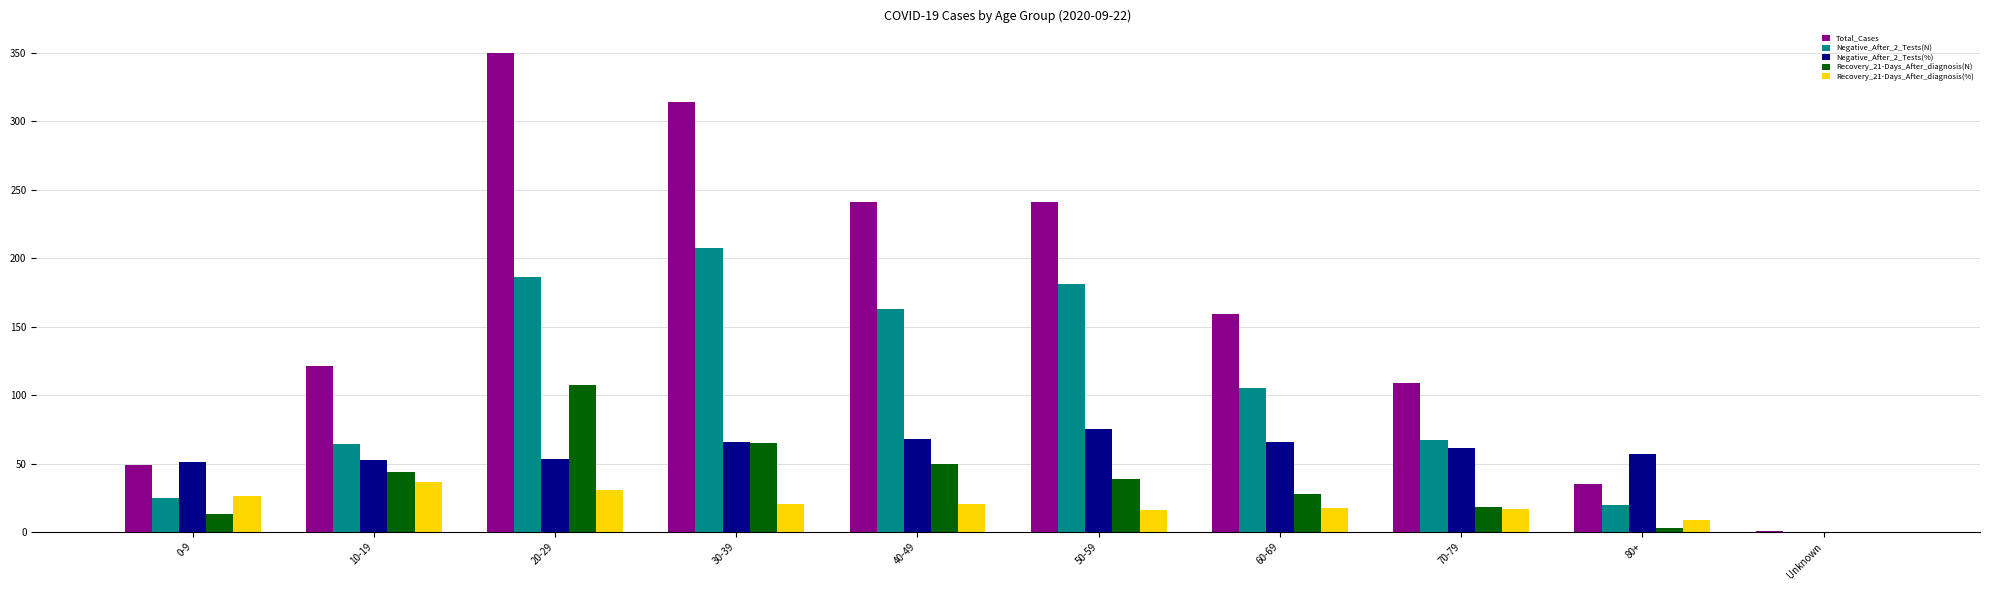

The Total_Cases series shows 121.0 at 10-19. True or false?

True